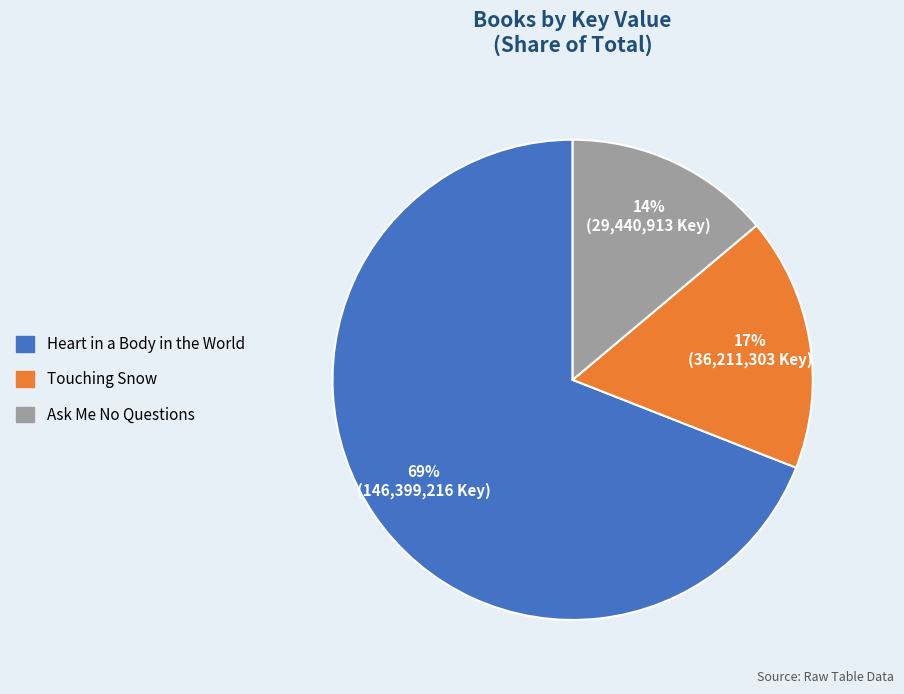

What percentage is the Heart in a Body in the World slice, to the nearest percent?

69%